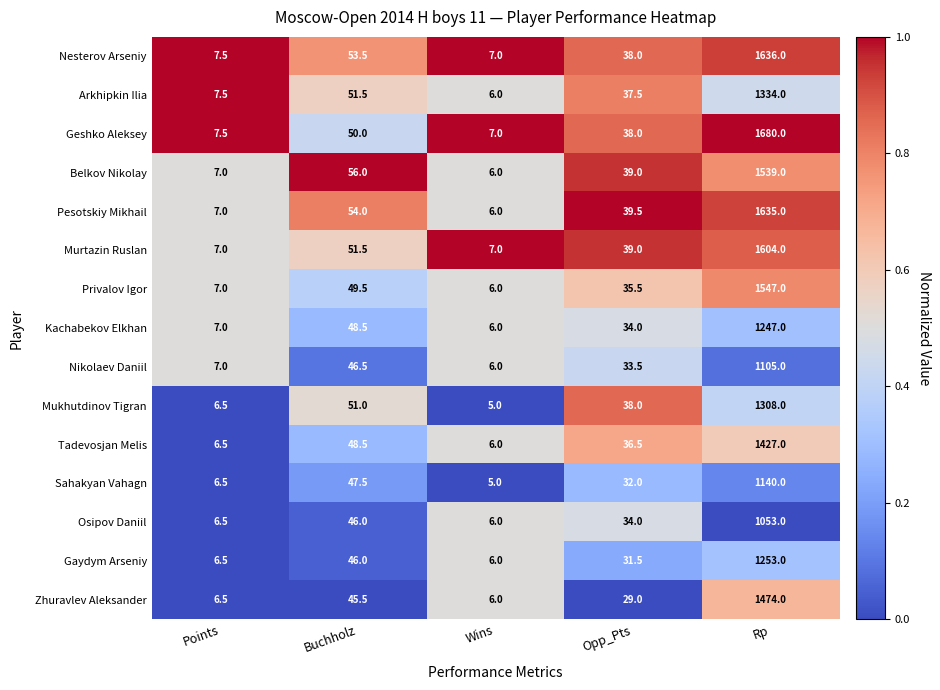

Between Points and Opp_Pts, which series saw the biggest shift?

Pesotskiy Mikhail